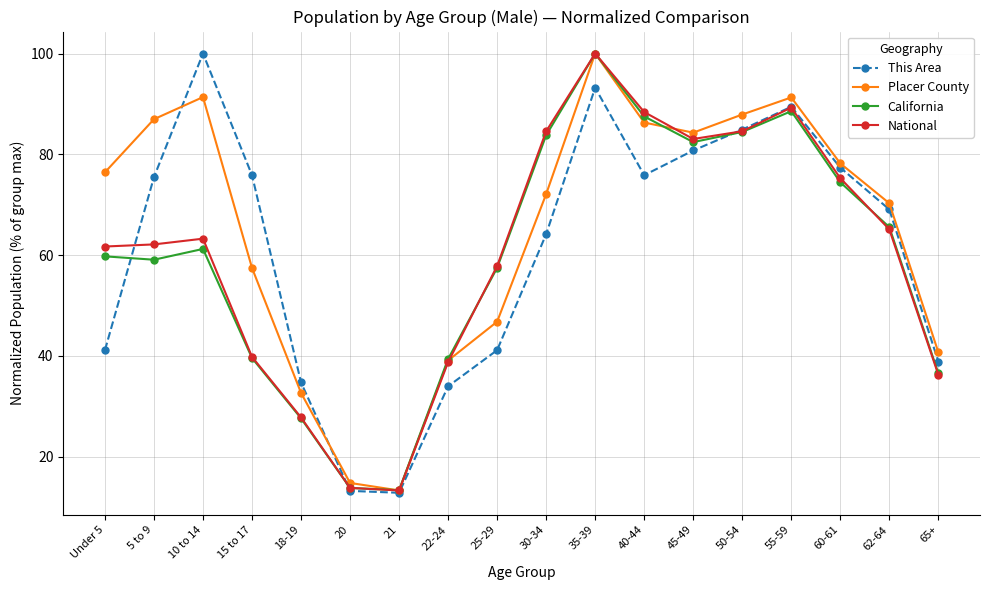

What are all the series names shown in the legend?

This Area, Placer County, California, National